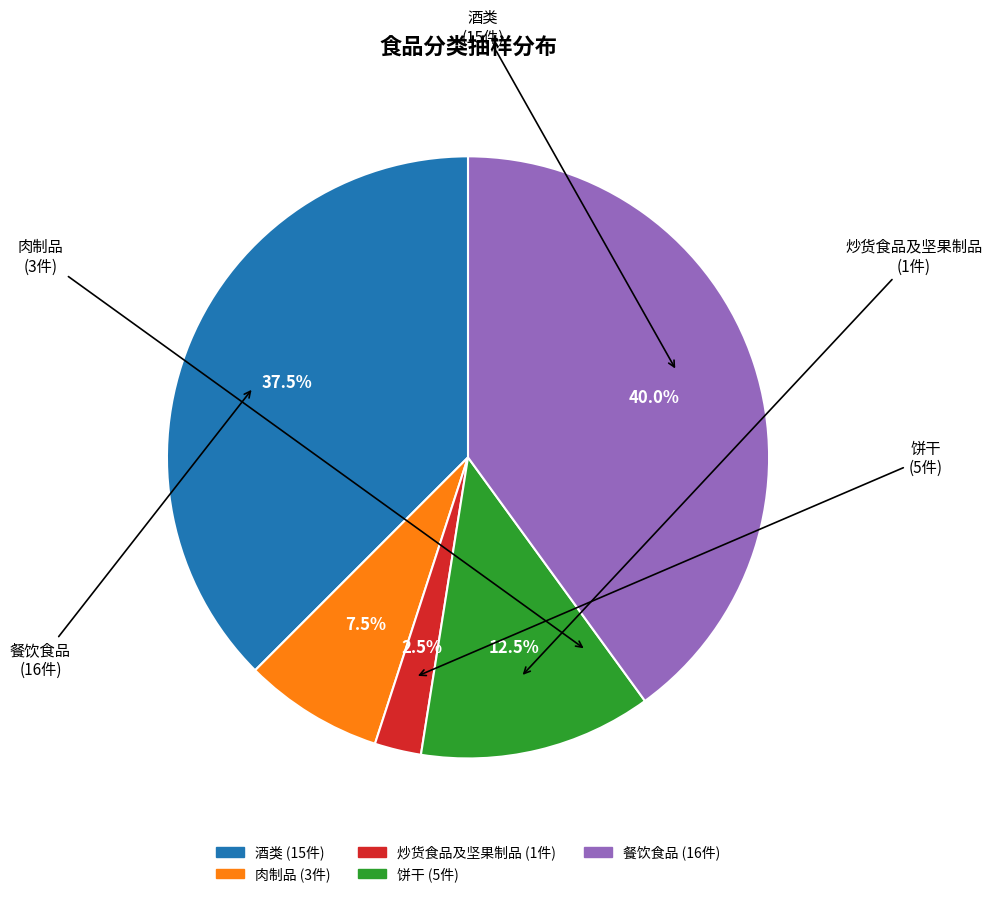

Which has a higher value, 饼干 or 酒类?

酒类